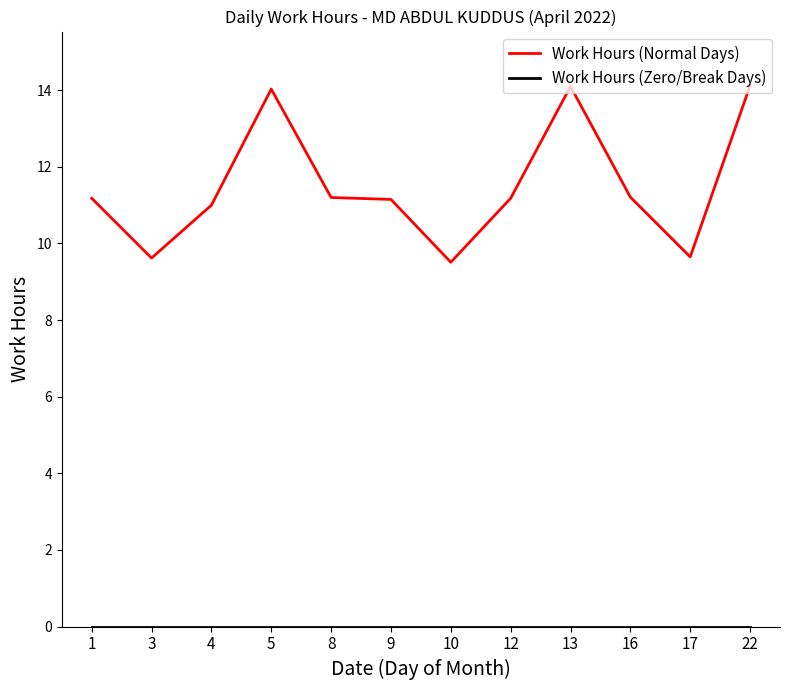

The value of Work Hours (Normal Days) at 4 is 6.2. True or false?

False